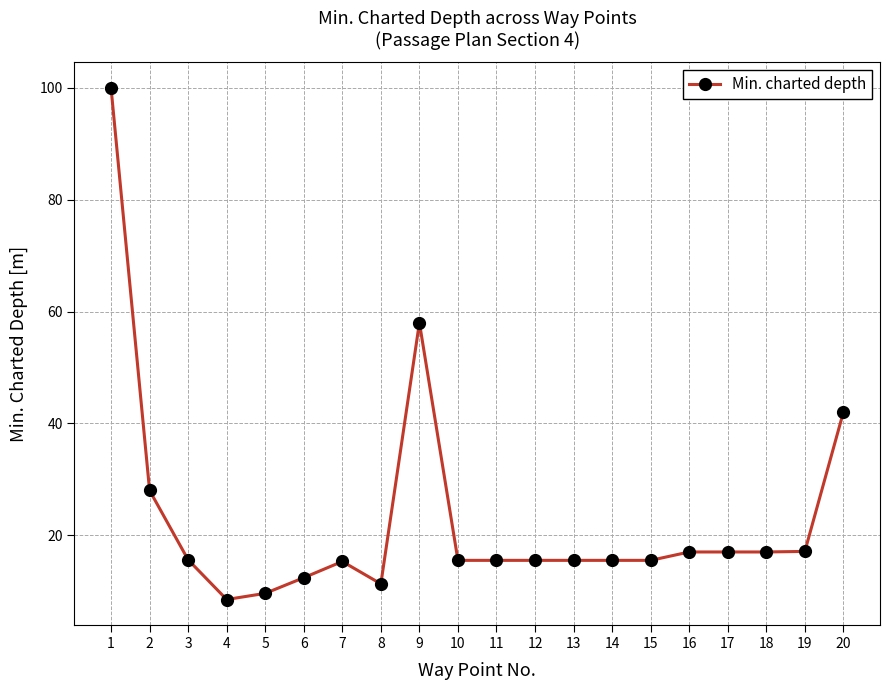

What is the ratio of the value at 10 to the value at 2?

0.6